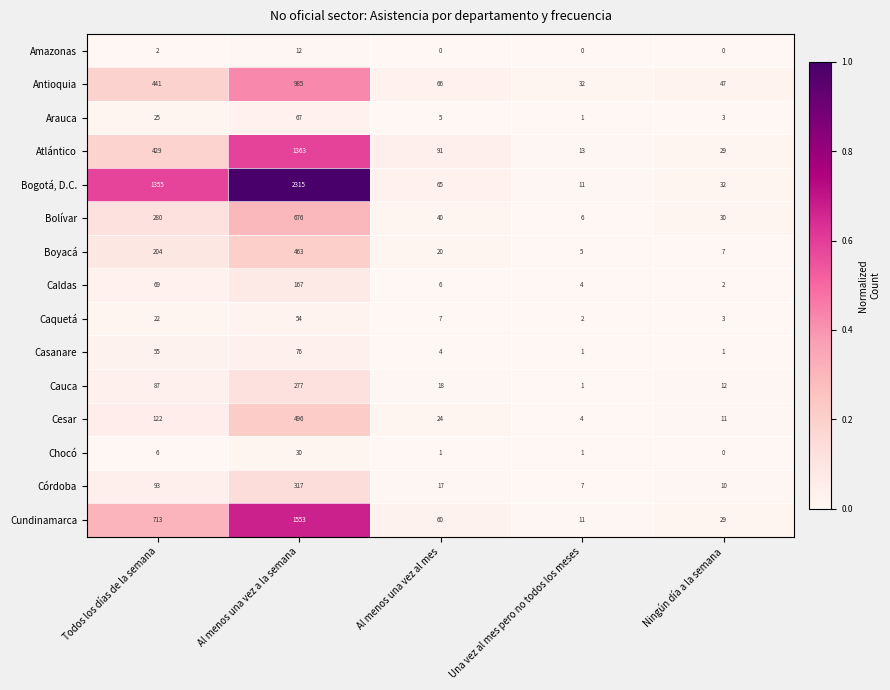

What is the difference between the Casanare values at Una vez al mes pero no todos los meses and Todos los días de la semana?

54